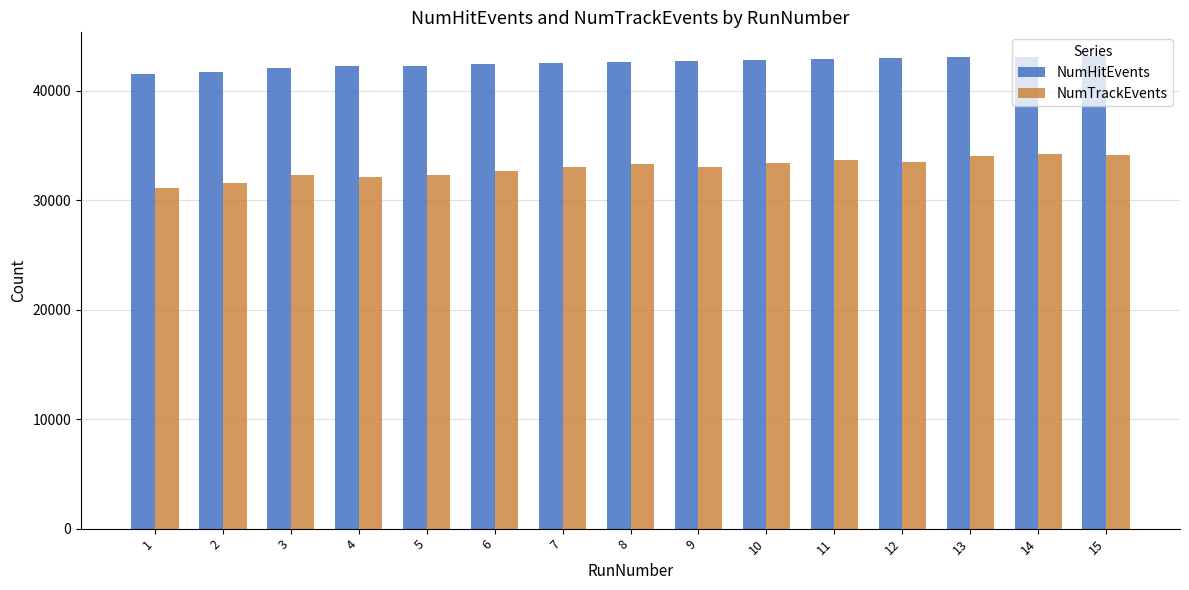

Are the bars horizontal?

No